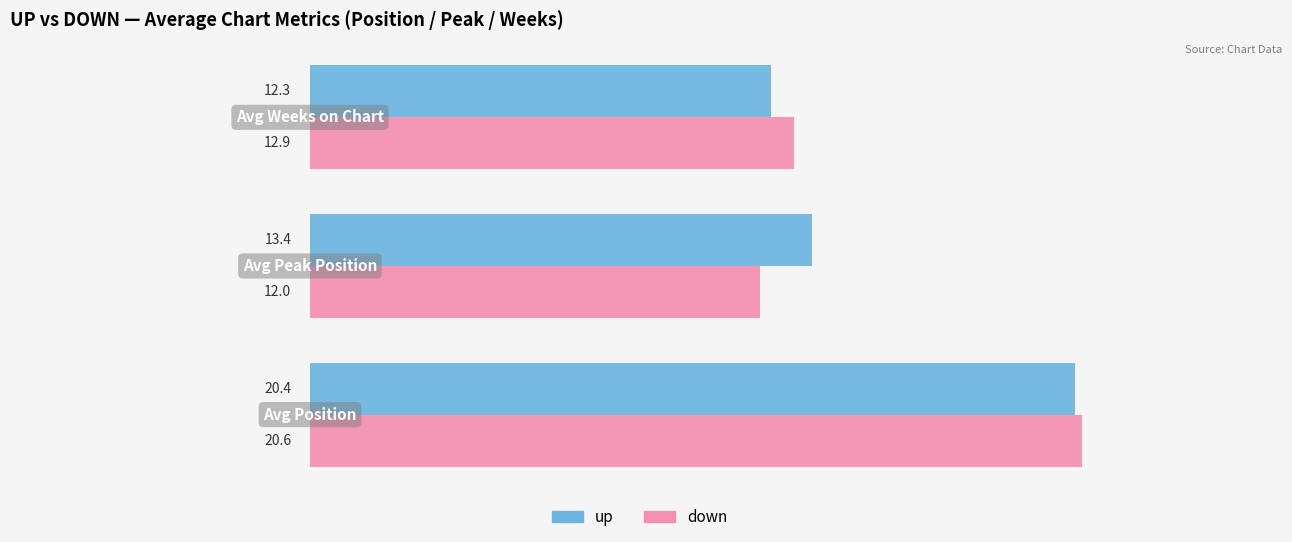

Rank the series by their average value, from lowest to highest.

down, up